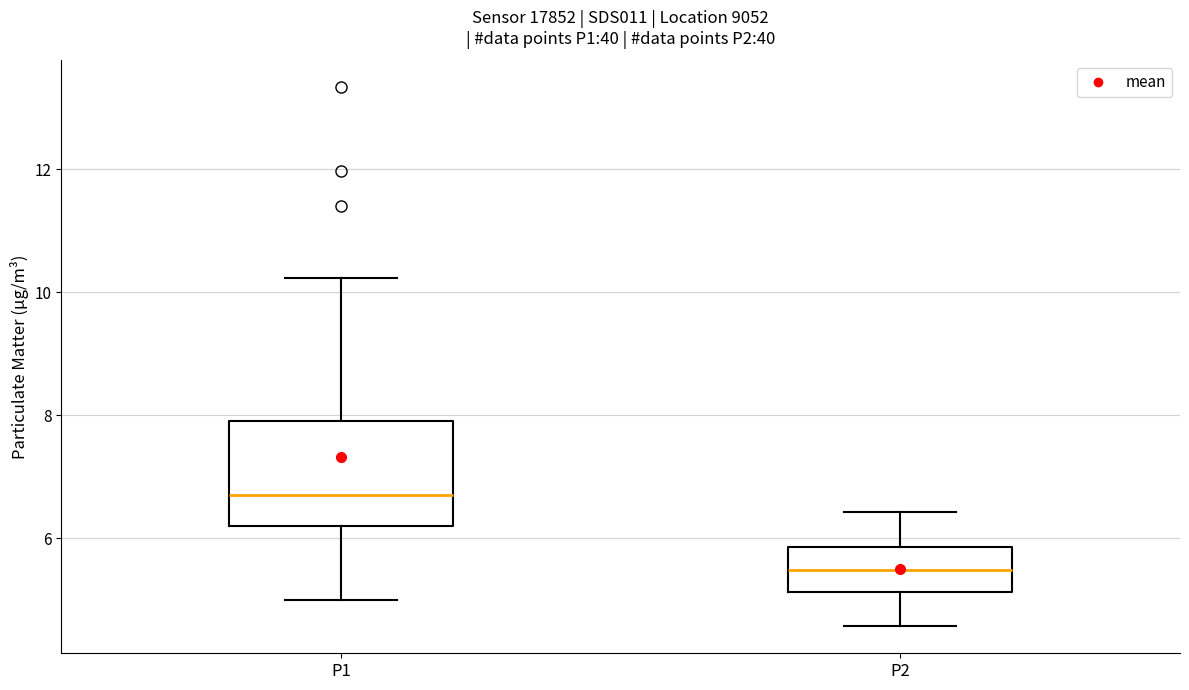

Reading left to right, transcribe this box plot: for each box, give where its median line is, the range the box spans, and where its two whiskers end, as read against the y-axis. The values are not printed on the chart, so give them approximately, as read against the axis.

P1: median 6.8, box 6.2 to 8.0, whiskers 5.0 to 10.2
P2: median 5.4, box 5.2 to 5.8, whiskers 4.6 to 6.4